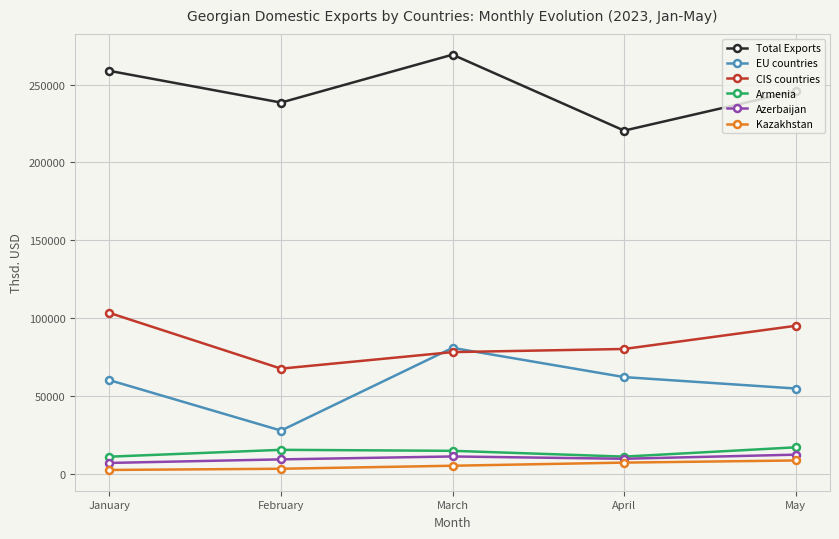

True or false: Total Exports has a value of 158147.0 at January.

False